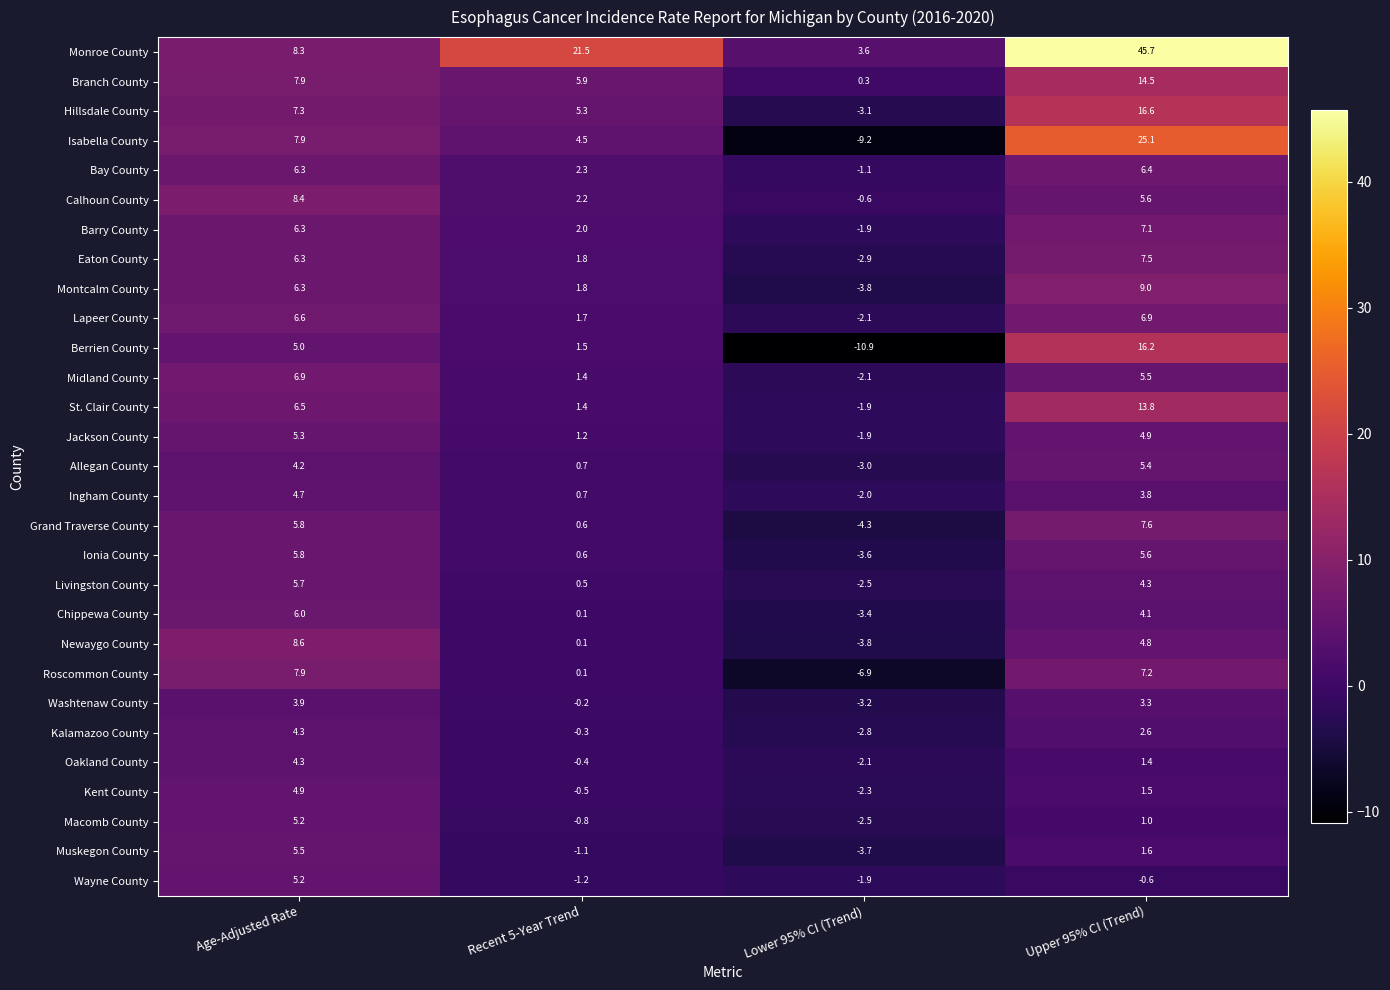

How many series are shown in this chart?

29